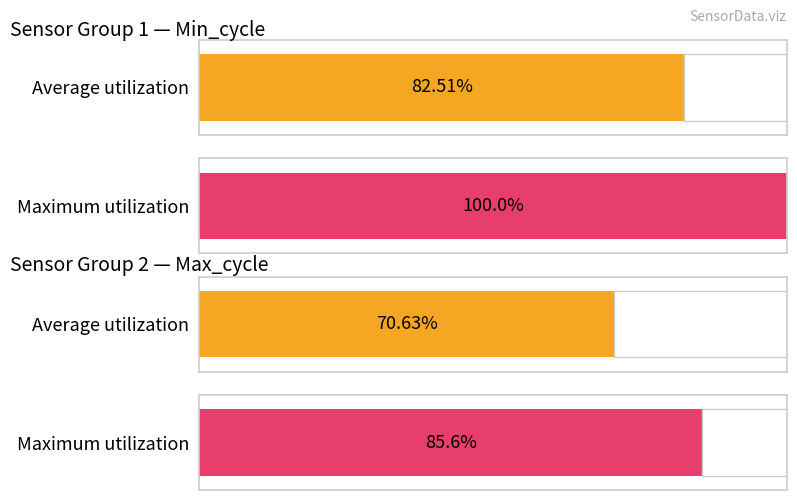

The Min_cycle series shows 16 at -41. True or false?

False